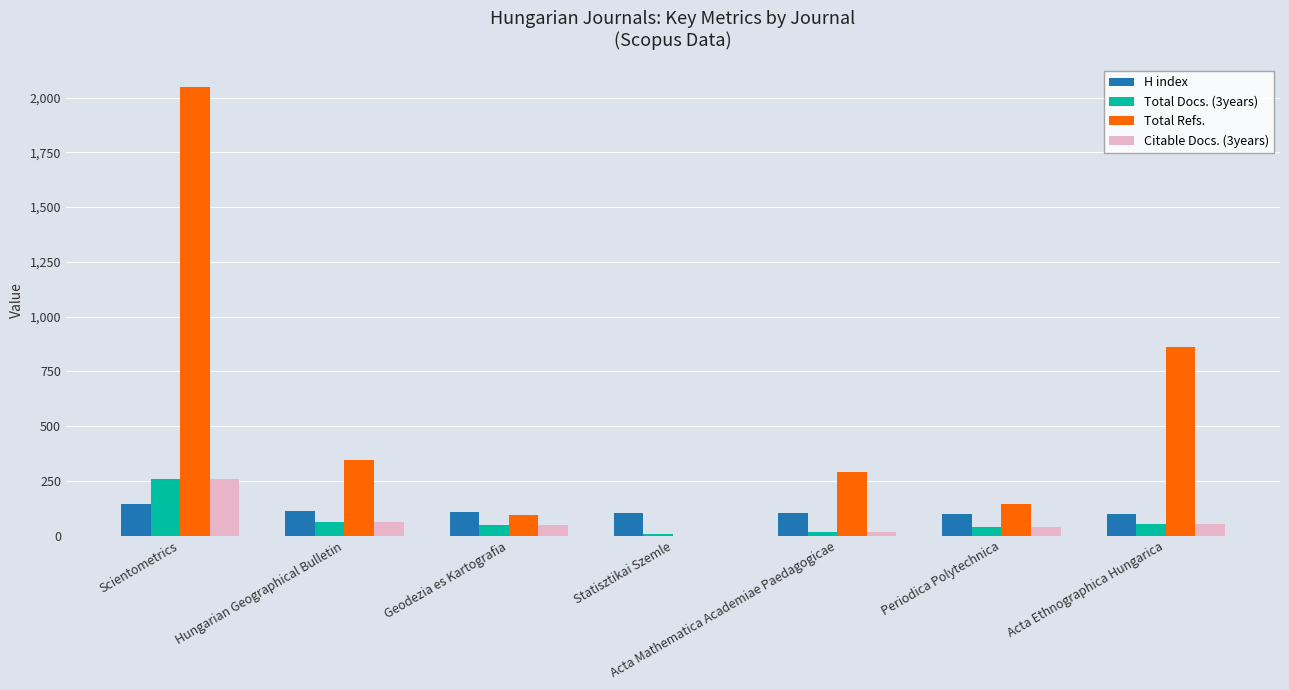

At which label is Total Refs. closest to 1023?

Acta Ethnographica Hungarica